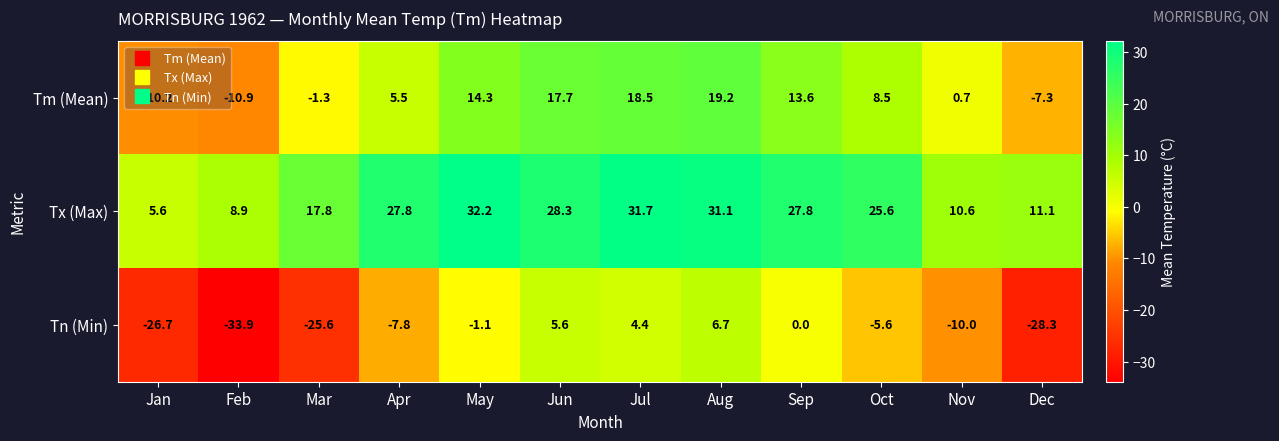

Rank the series at Jan from highest to lowest value.

Tx (Max), Tm (Mean), Tn (Min)